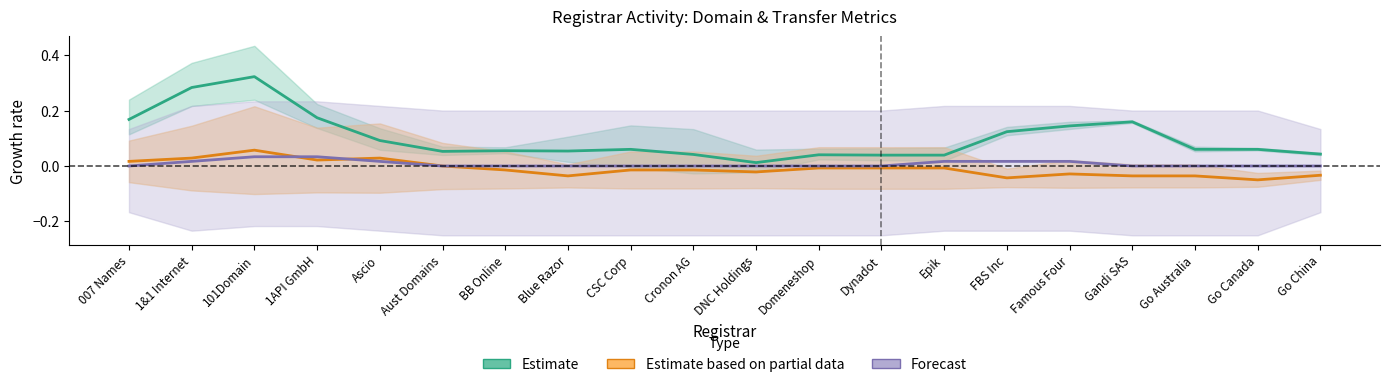

What are all the series names shown in the legend?

Estimate, Estimate based on partial data, Forecast